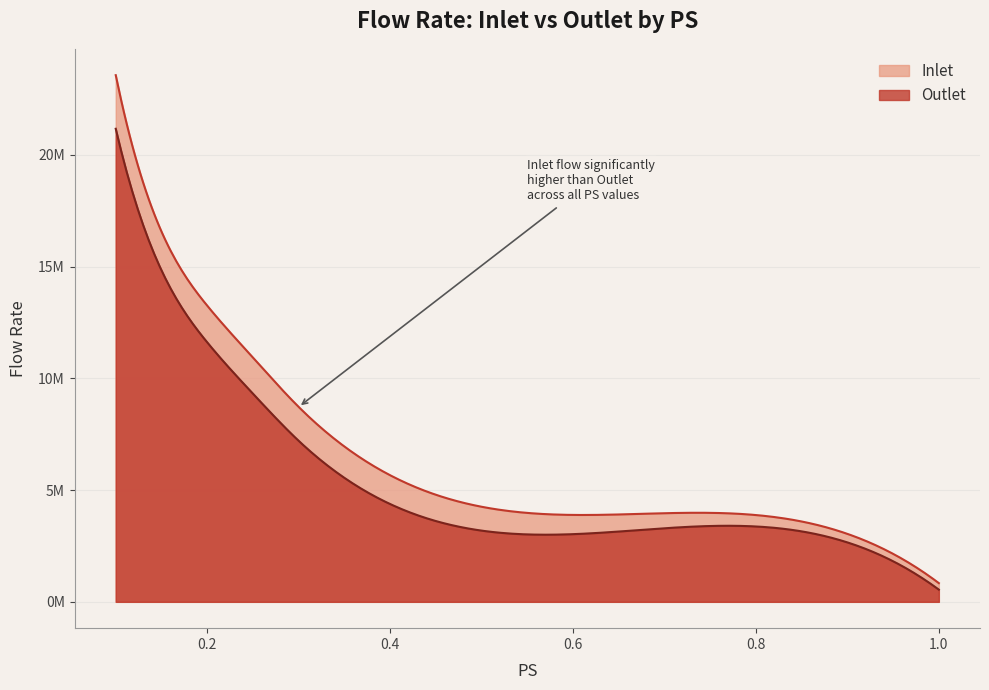

Which series has the largest range (max minus min)?

Inlet